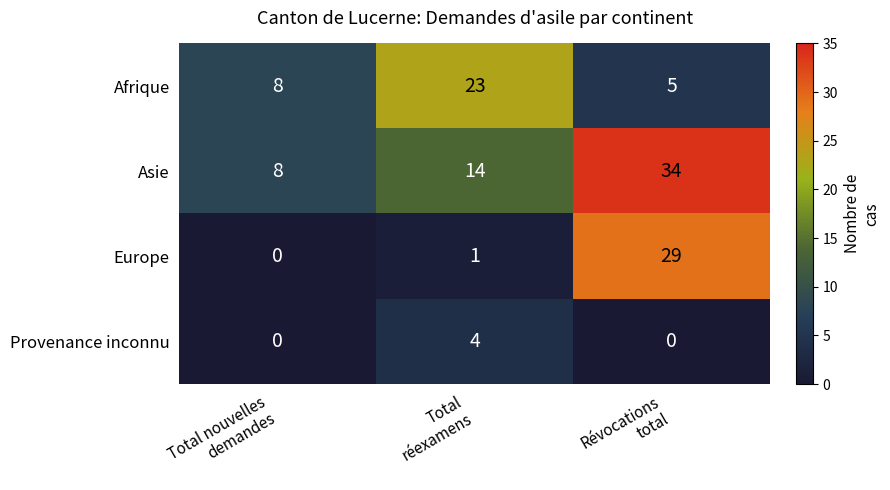

What is the average value of the Asie series?

19